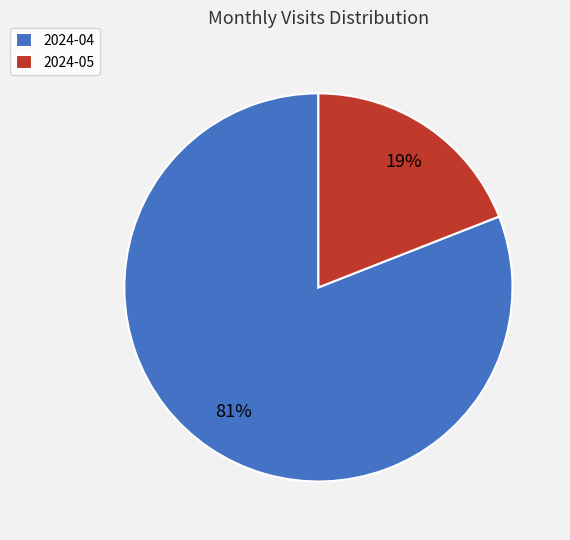

To the nearest percent, what is the difference between the 2024-05 and 2024-04 slice percentages?

62%